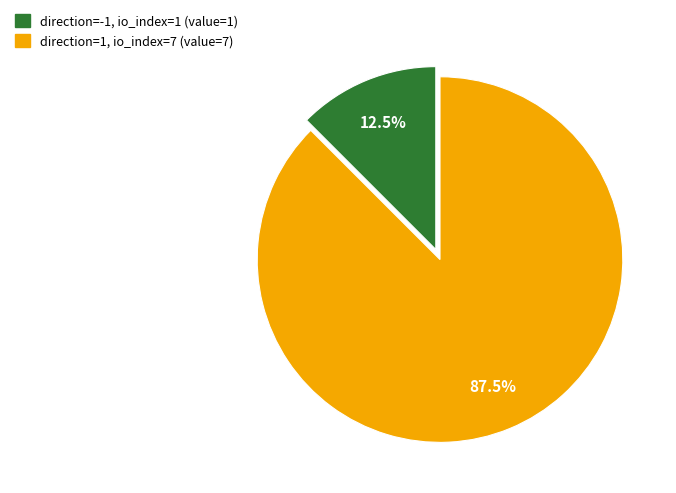

How many segments does this pie chart have?

2